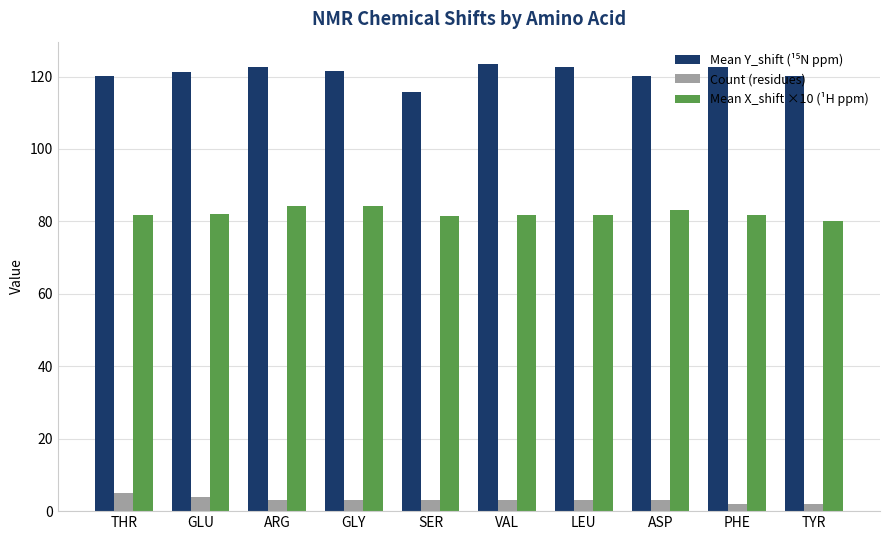

What is the difference between the highest and lowest values at GLU?

117.3